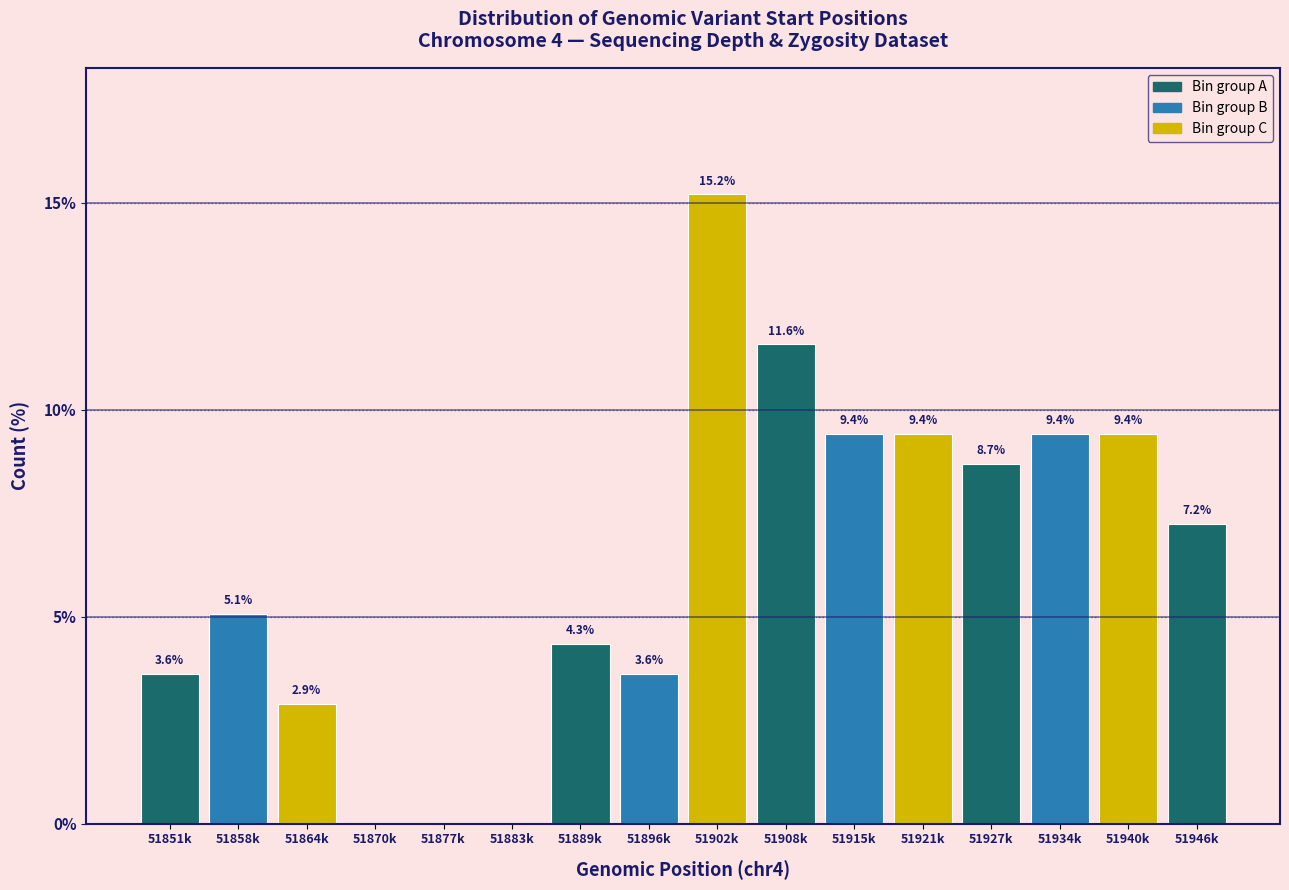

Reading right to left, extract all data points from this chart.

51946k=7.2	51940k=9.4	51934k=9.4	51927k=8.7	51921k=9.4	51915k=9.4	51908k=11.6	51902k=15.2	51896k=3.6	51889k=4.3	51883k=0.0	51877k=0.0	51870k=0.0	51864k=2.9	51858k=5.1	51851k=3.6